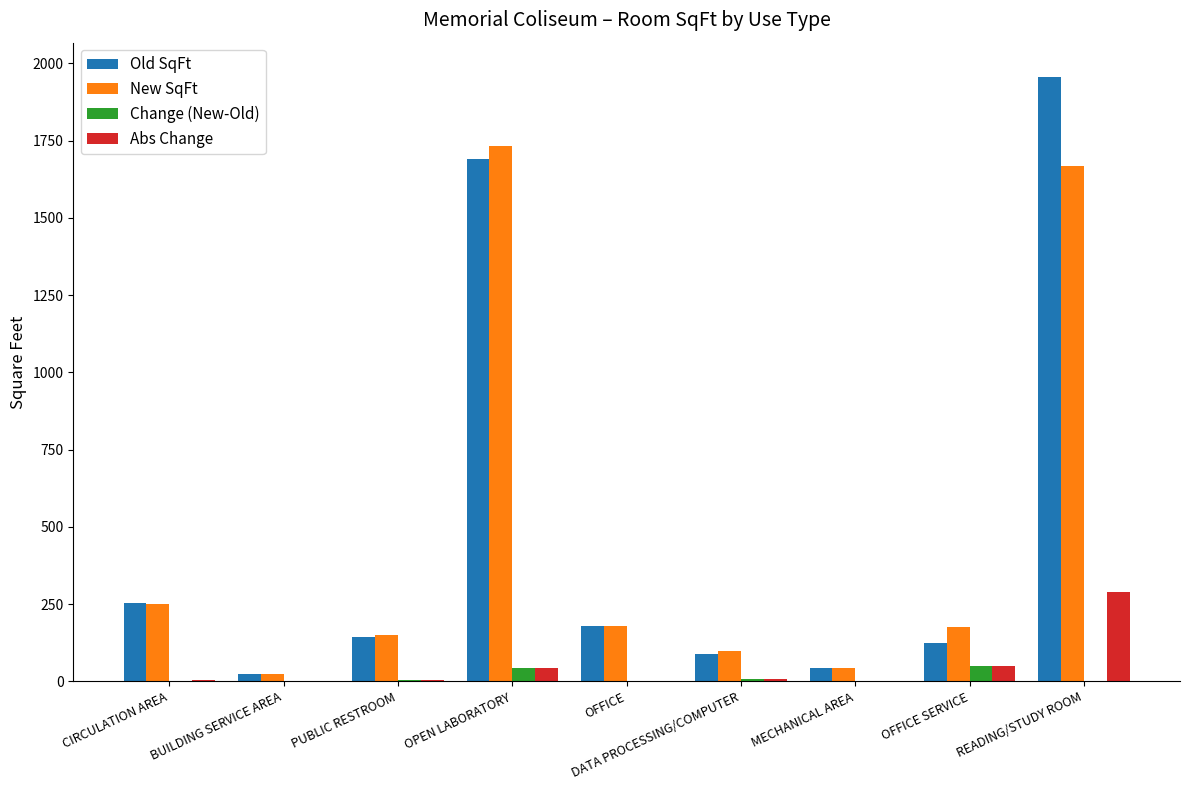

Count the number of categories in the chart.

9